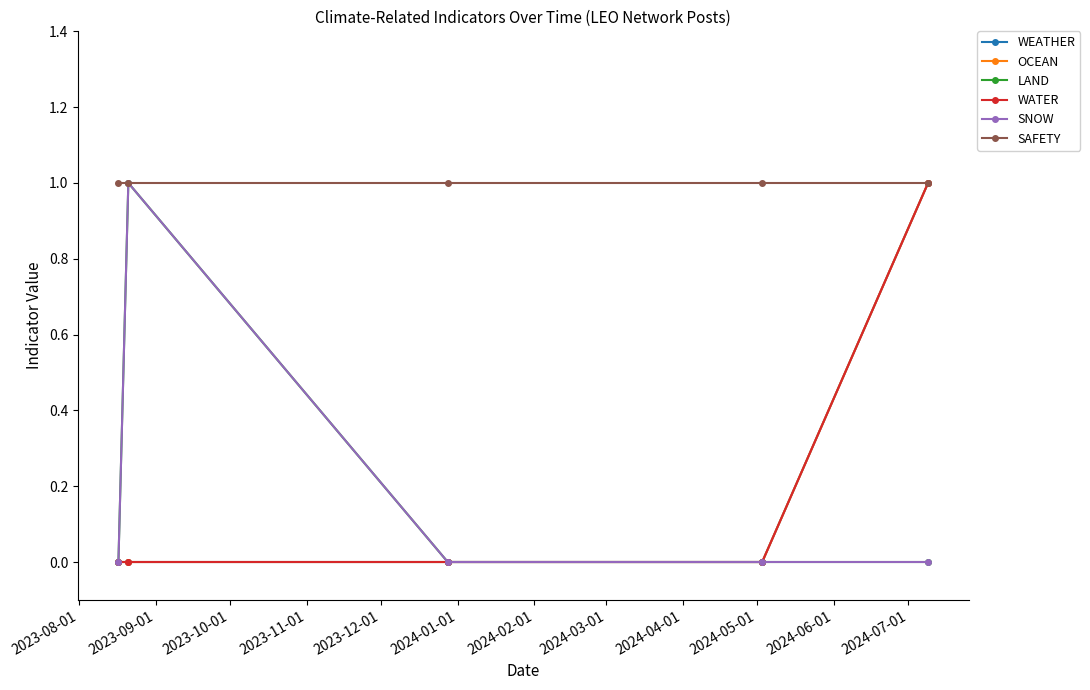

Does the chart have visible grid lines?

No